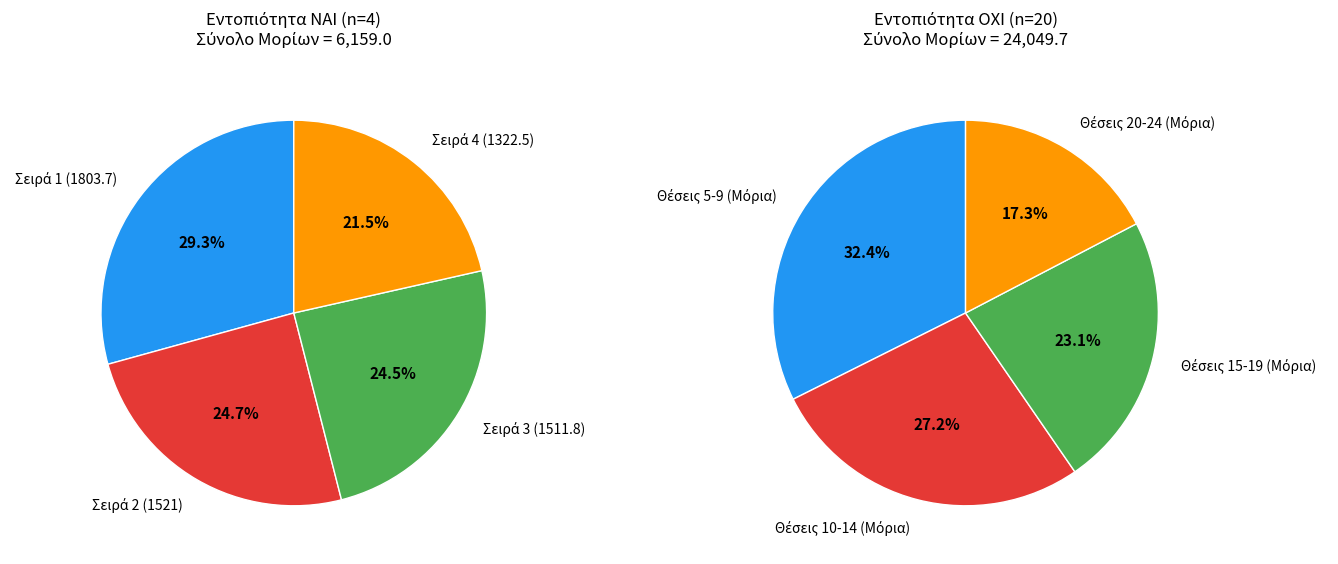

To the nearest percent, what percentage of the pie is ΟΧΙ?

83%